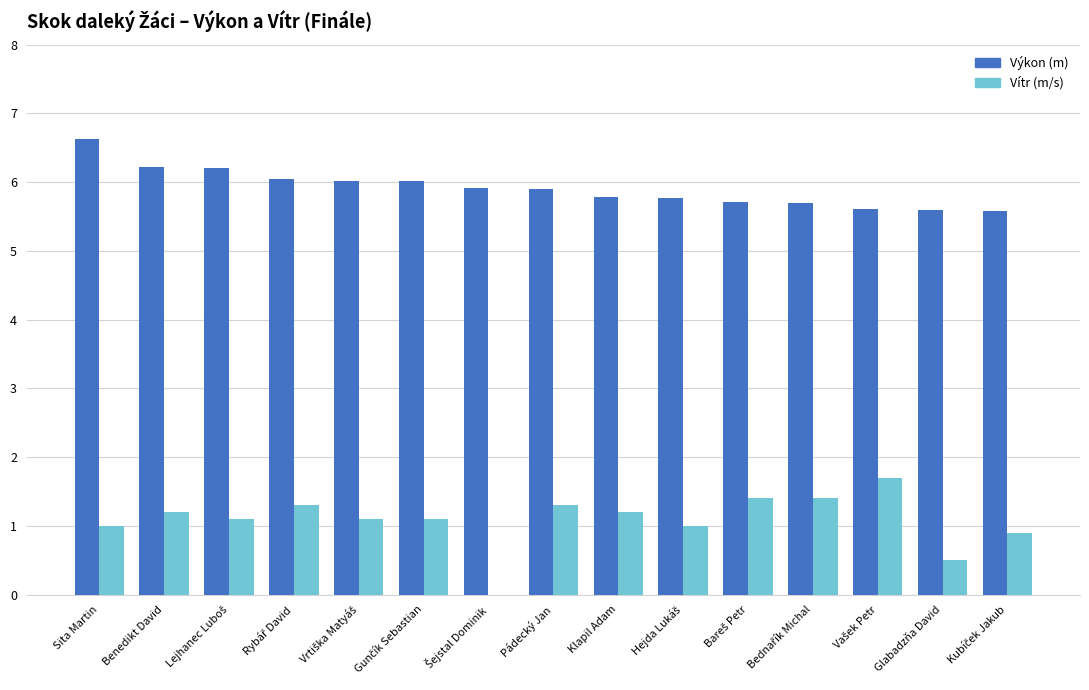

Which series has the largest total across all categories?

Výkon (m)